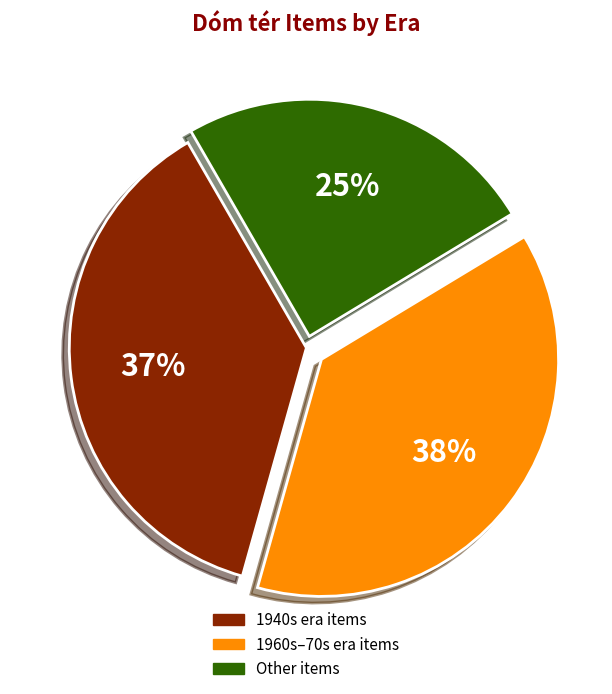

Is there any slice that represents more than half of the pie?

No